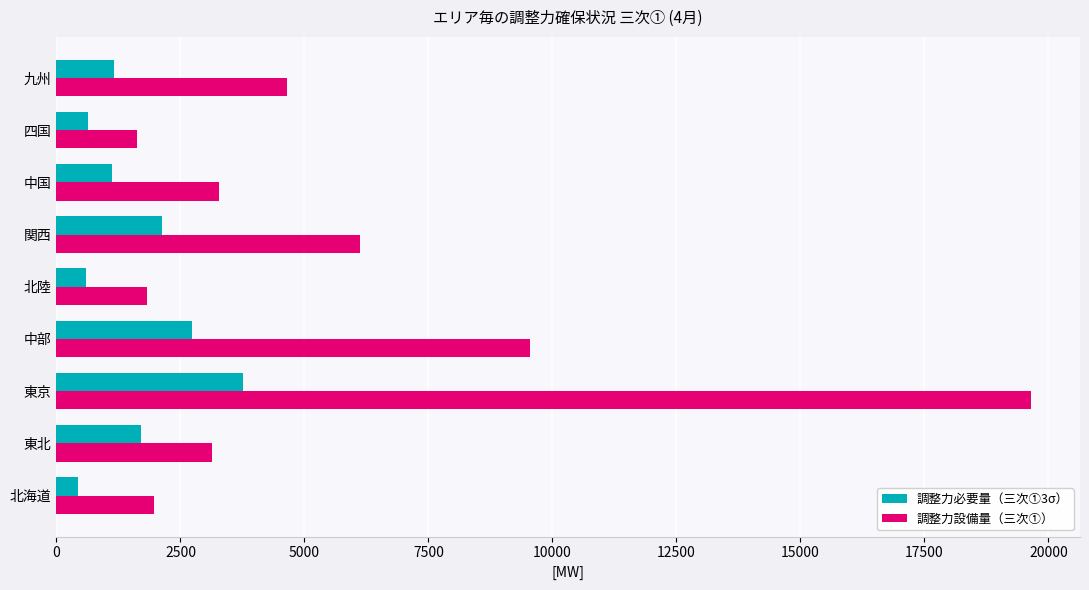

At 四国, list the series in order from smallest to largest.

調整力必要量（三次①3σ）, 調整力設備量（三次①）